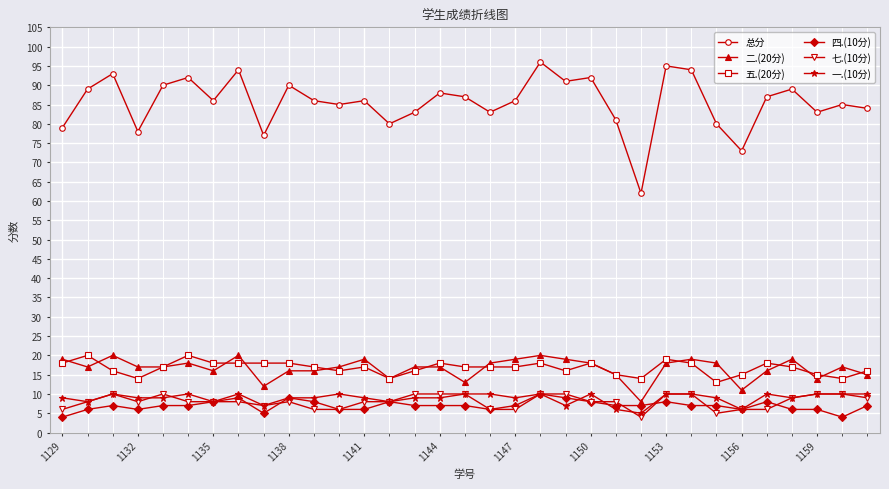

How many series are shown in this chart?

6